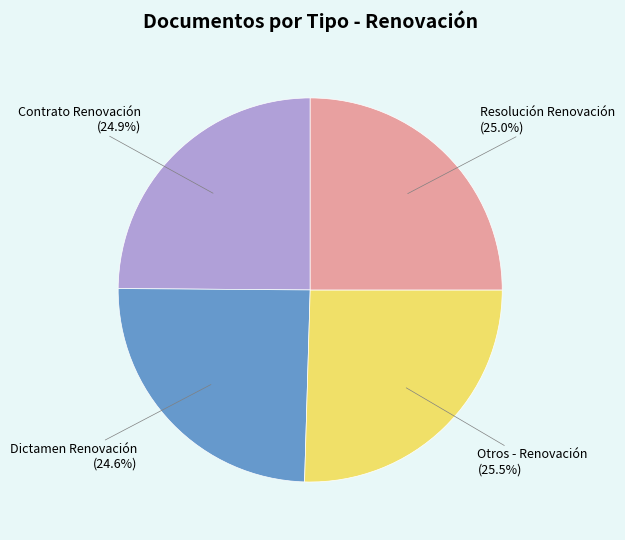

What is the ratio of the value at Otros - Renovación to the value at Resolución Renovación?

1.0